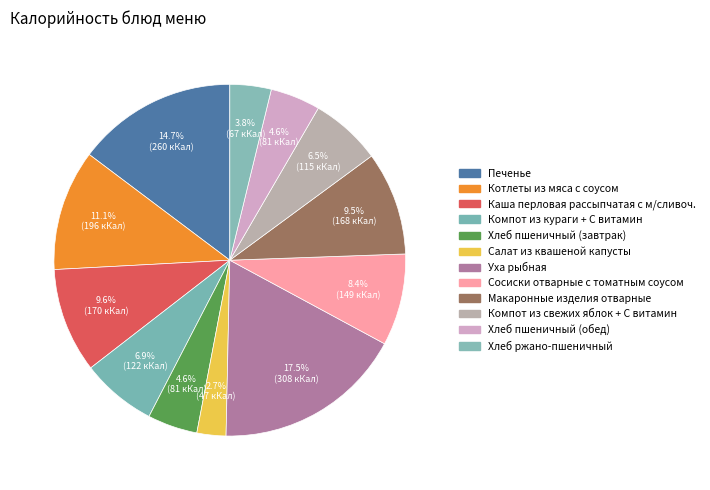

Count the number of slices in the pie.

12